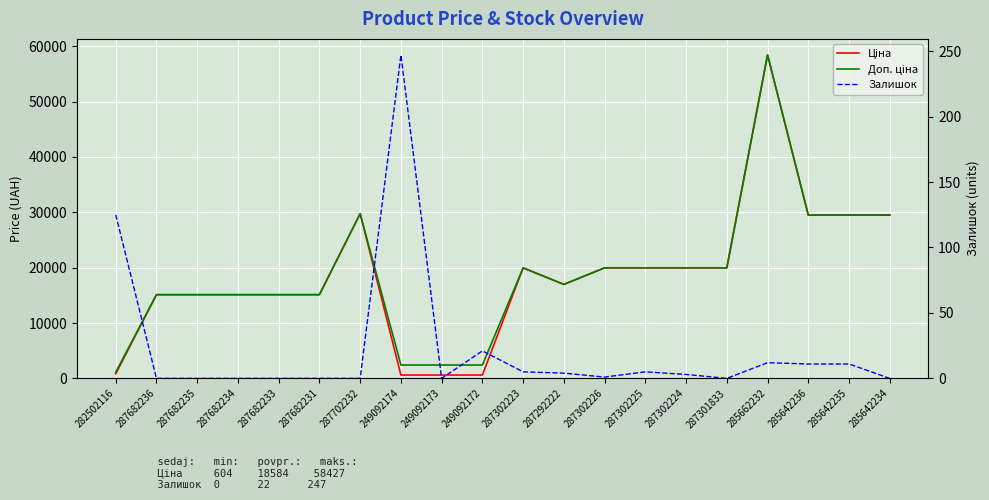

At which label does Ціна reach its minimum?

249092174